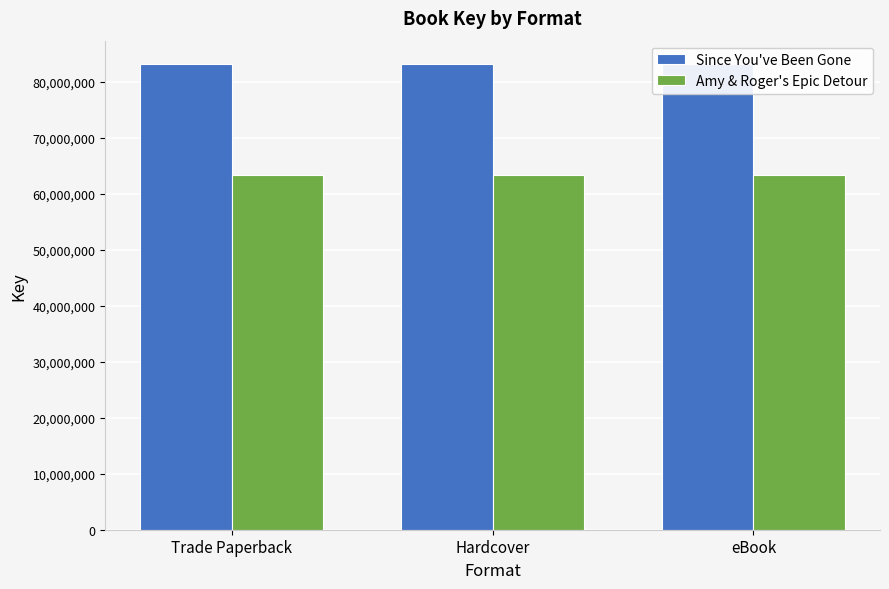

Is the value of Amy & Roger's Epic Detour at Trade Paperback greater than the value of Since You've Been Gone at Hardcover?

No